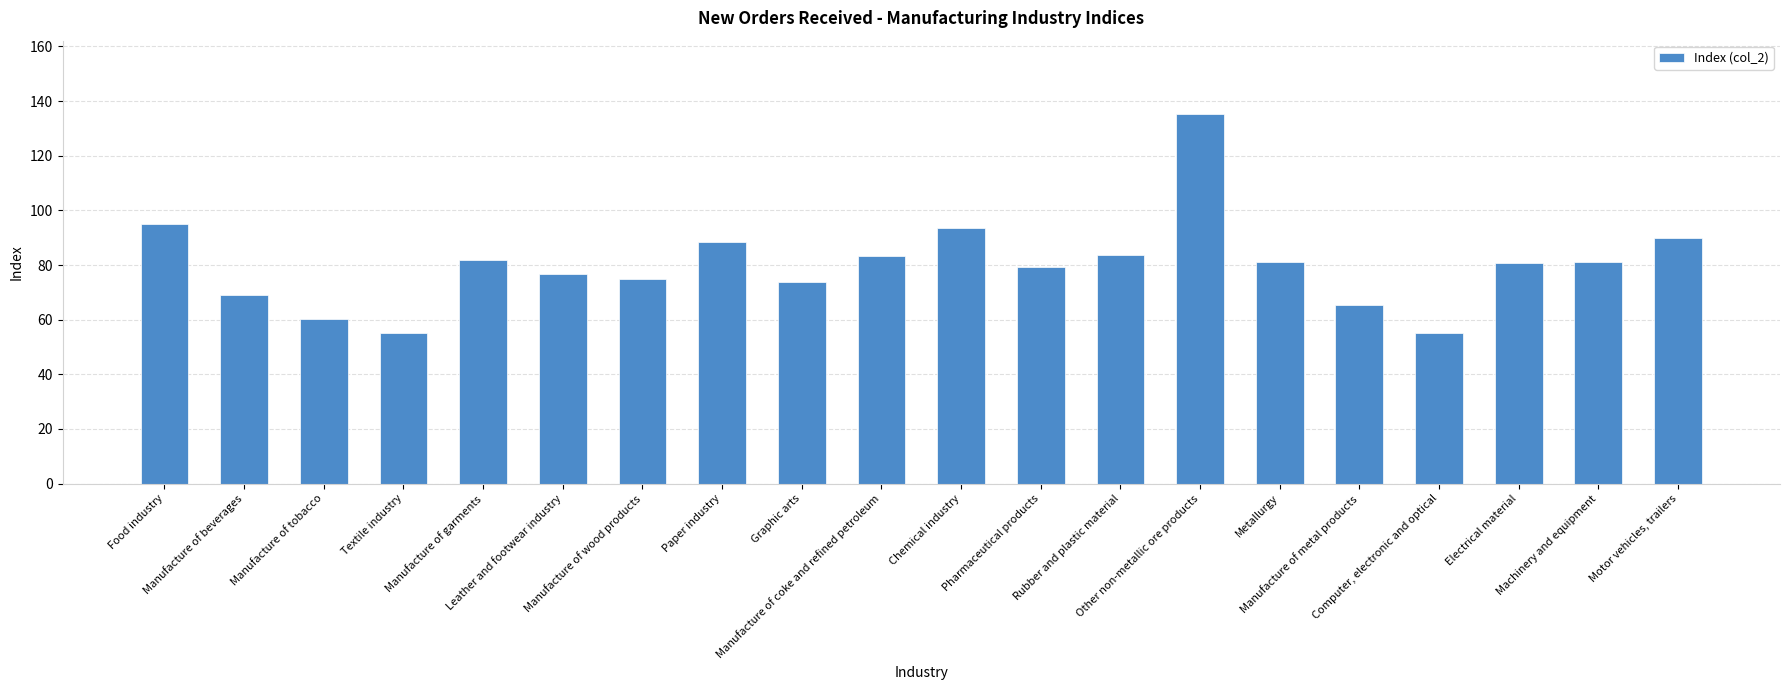

Count the number of data series in this chart.

1